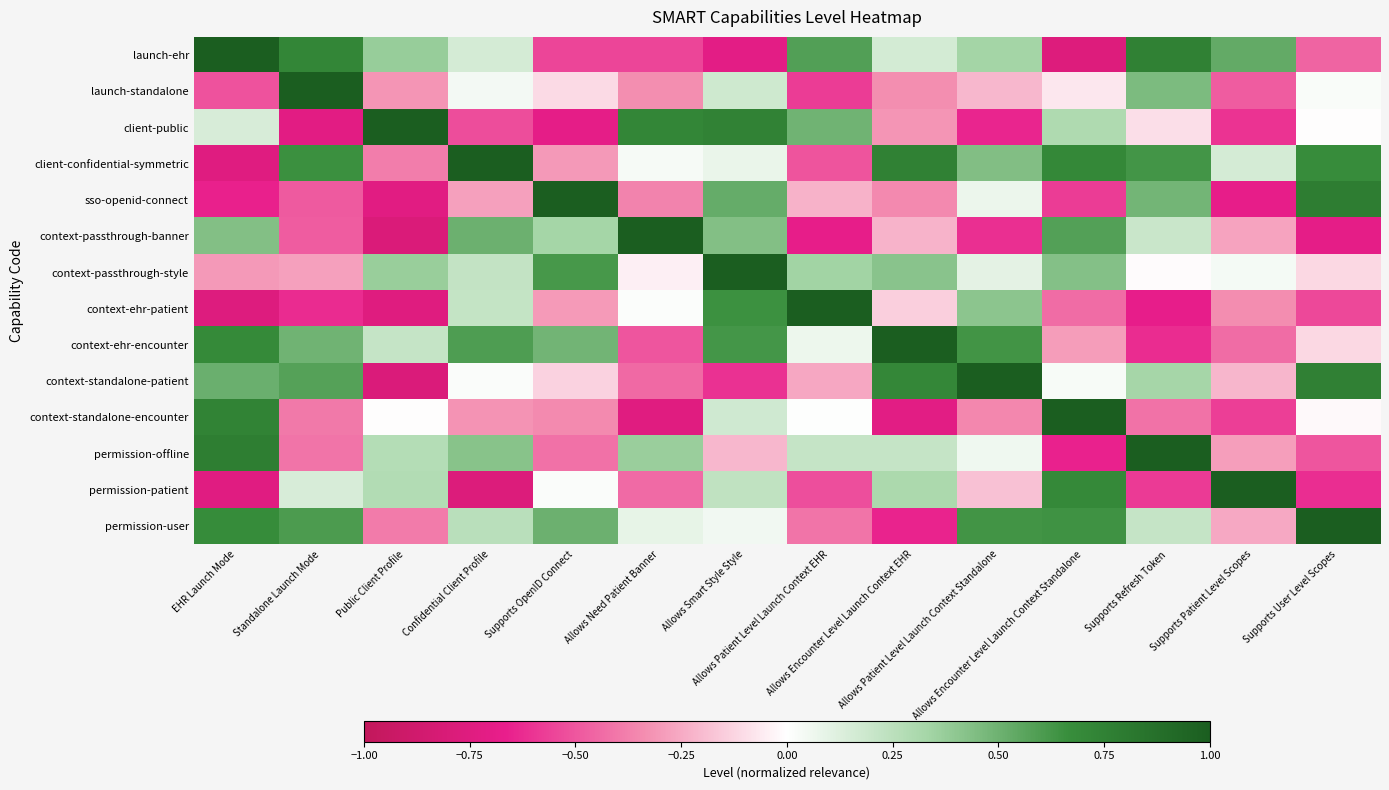

Rank the series by their maximum value, from lowest to highest.

launch-ehr, launch-standalone, client-public, client-confidential-symmetric, sso-openid-connect, context-passthrough-banner, context-passthrough-style, context-ehr-patient, context-ehr-encounter, context-standalone-patient, context-standalone-encounter, permission-offline, permission-patient, permission-user